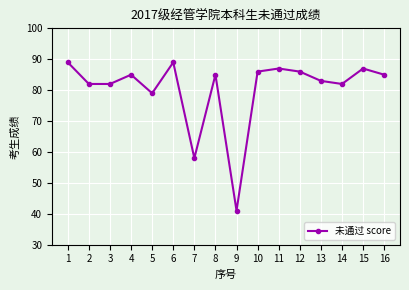

How many lines are shown in the chart?

1